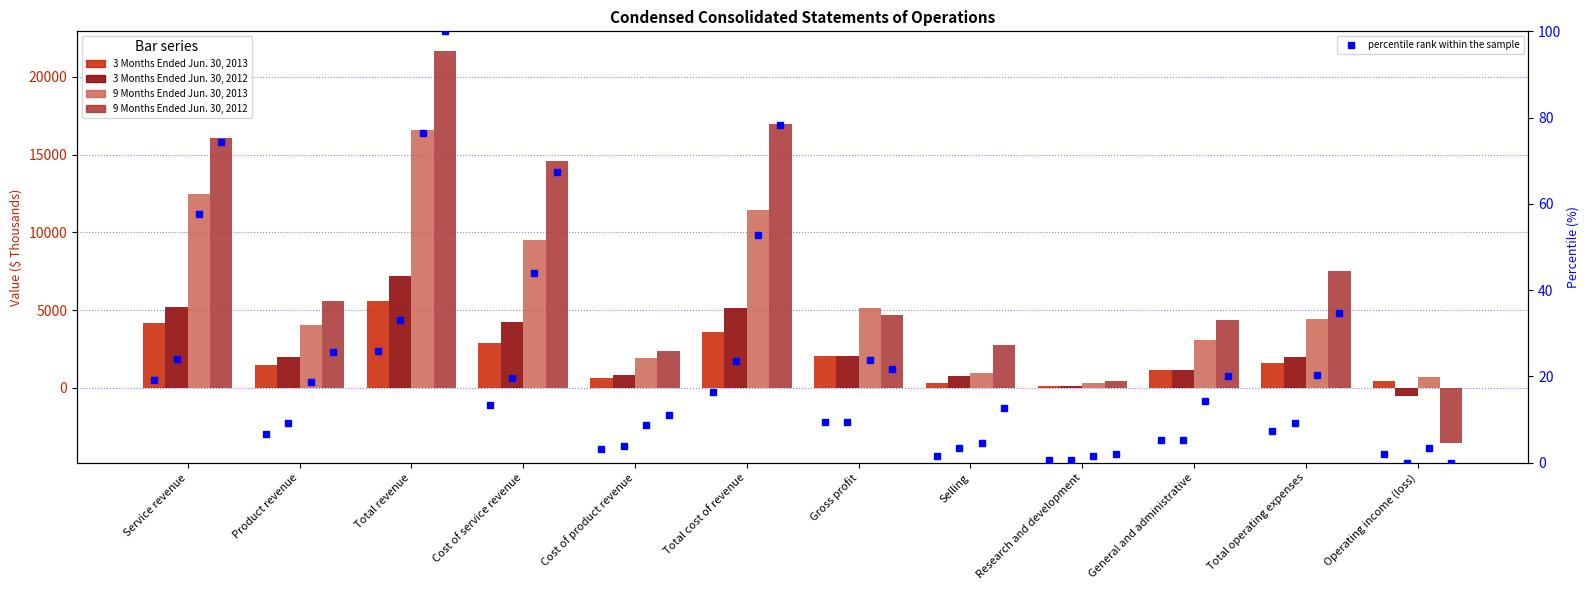

List the labels in order of 9 Months Ended Jun. 30, 2013 value, largest first.

Total revenue, Service revenue, Total cost of revenue, Cost of service revenue, Gross profit, Total operating expenses, Product revenue, General and administrative, Cost of product revenue, Selling, Operating income (loss), Research and development